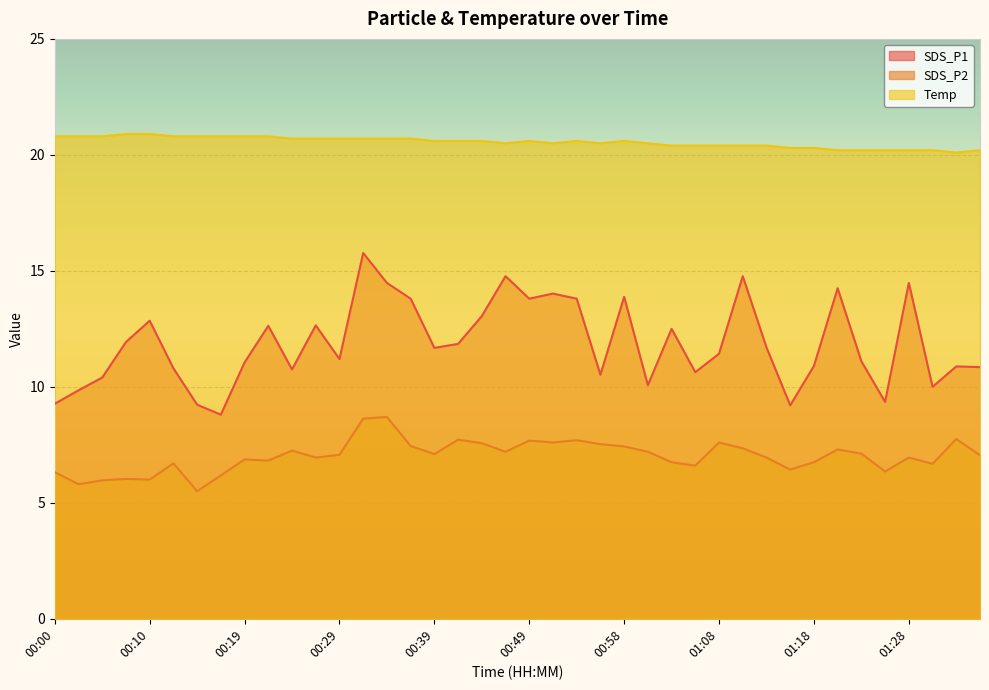

What is the average value of the SDS_P1 series?

11.9